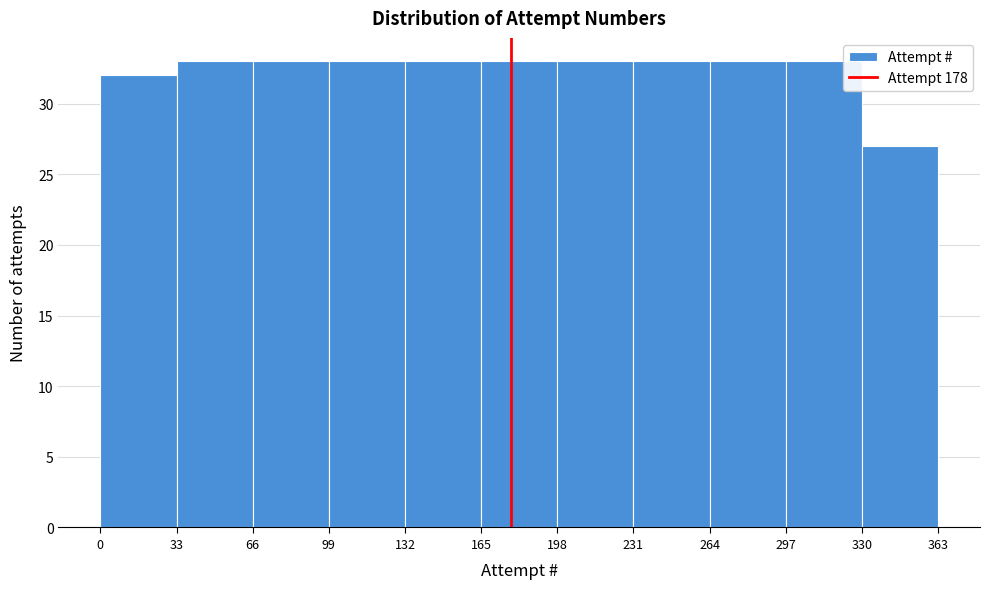

What is the height of the bar covering 0 to 33 on the x-axis? The values are not printed on the chart, so give them approximately, as read against the axis.

32